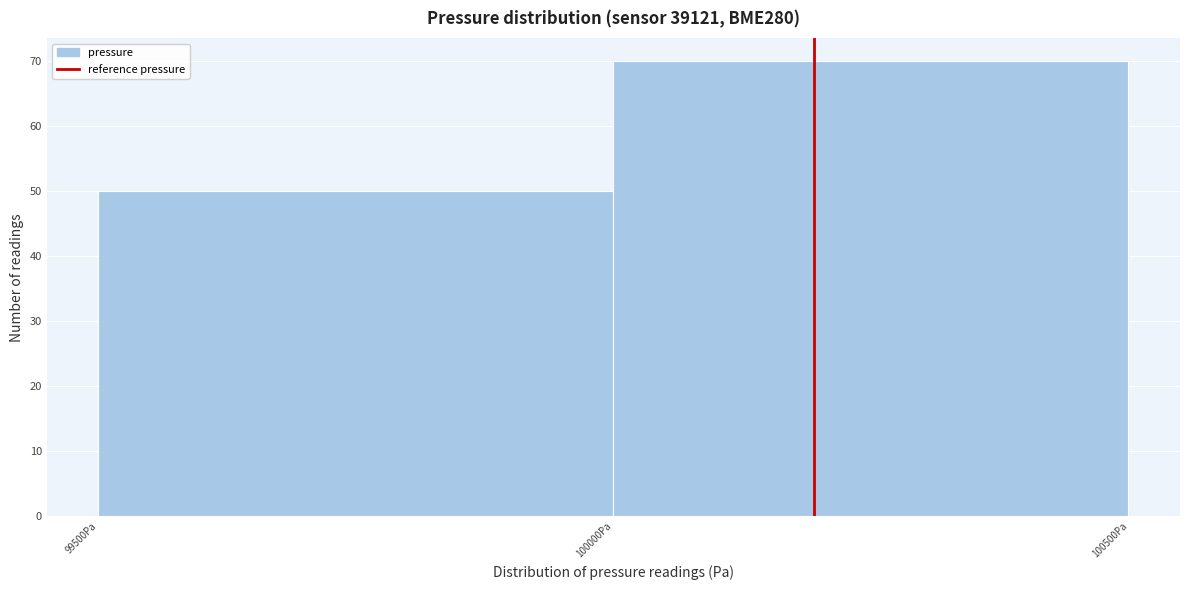

Reading left to right, list every bar in this chart as the range it spans on the x-axis followed by its height. The values are not printed on the chart, so give them approximately, as read against the axis.

99500 to 100000: 50
100000 to 100500: 70